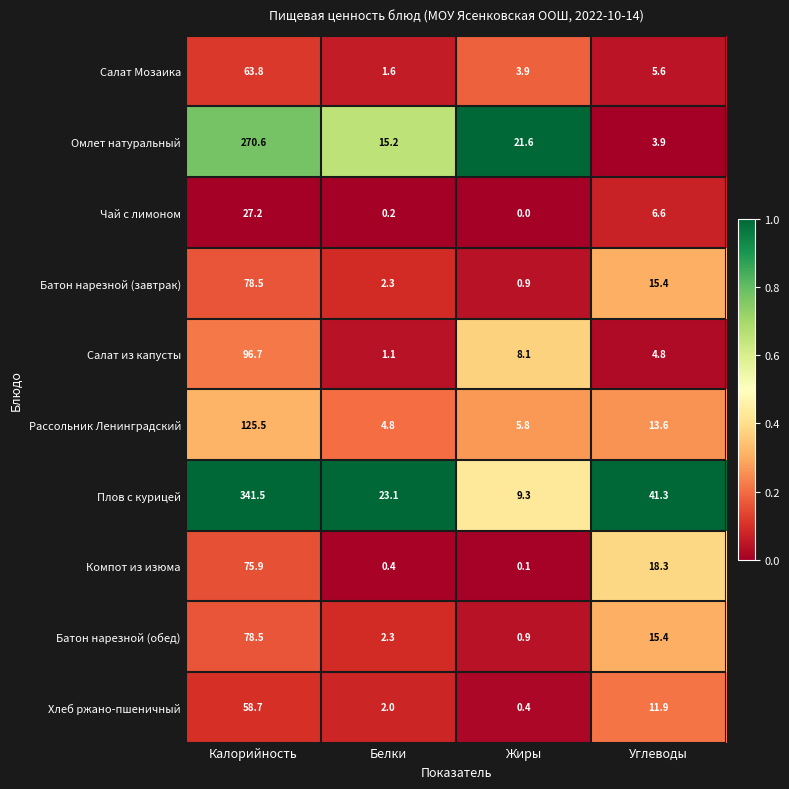

Which series changed the most between Калорийность and Жиры?

Плов с курицей